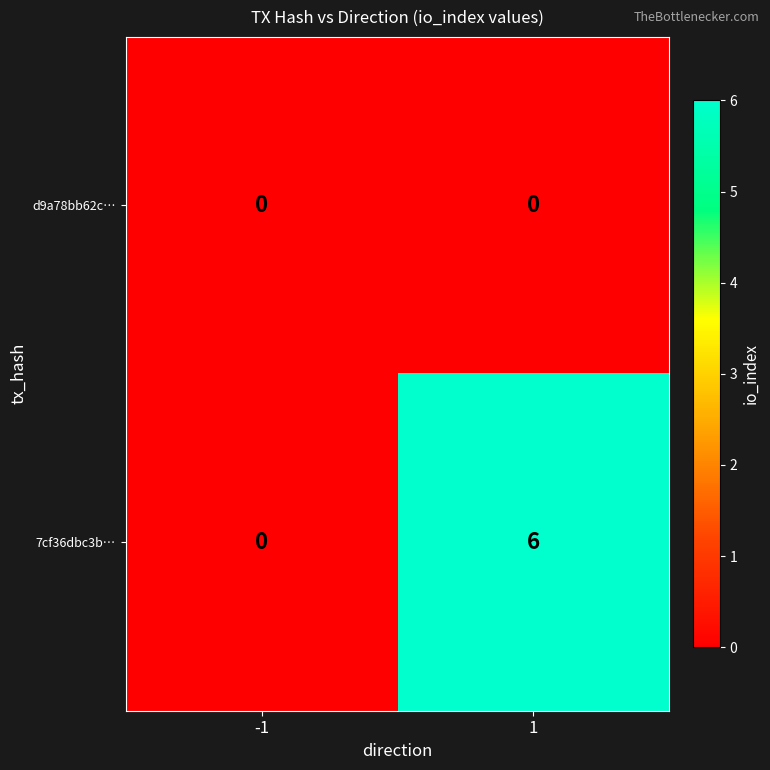

How many data points does each series have?

2